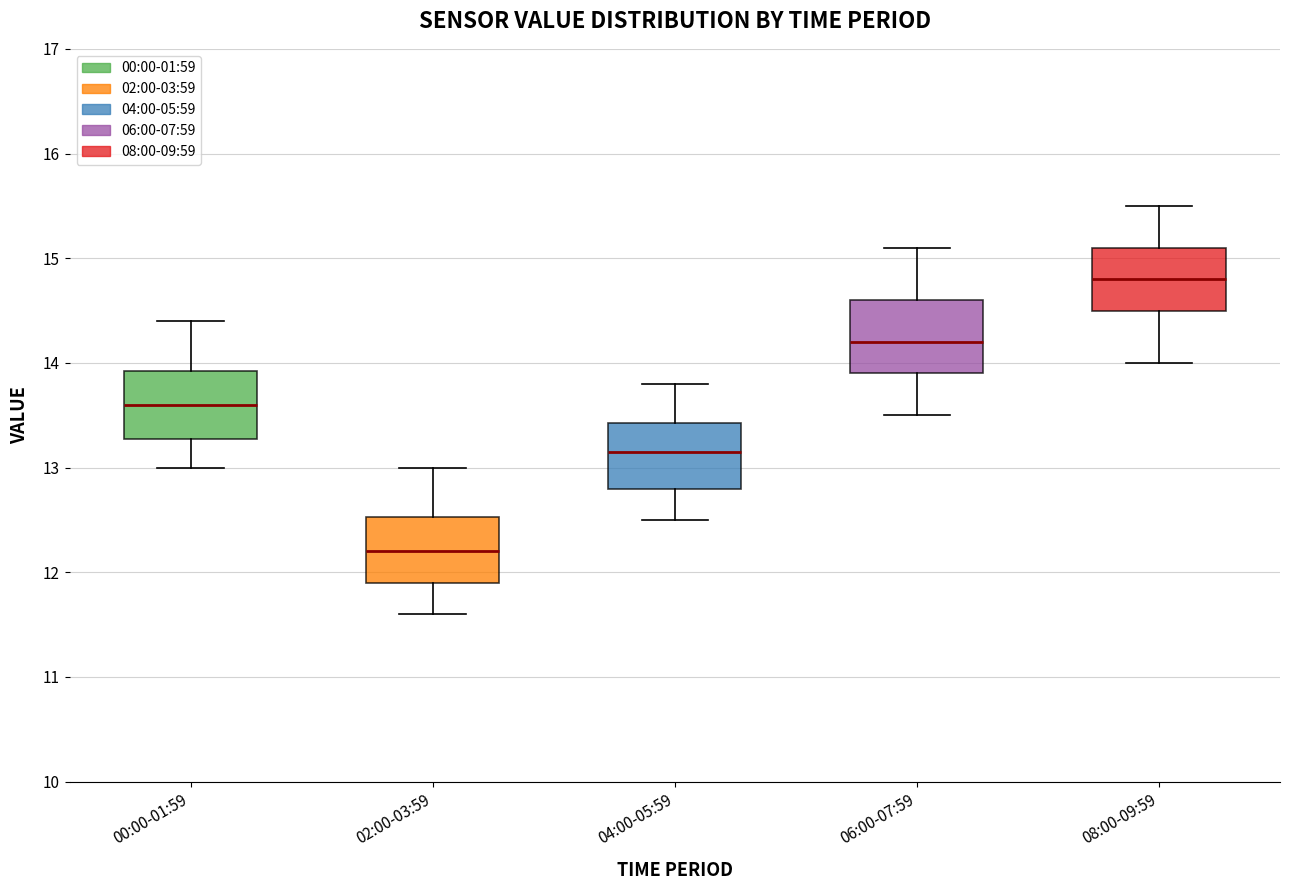

Which box's median line is the highest?

08:00-09:59